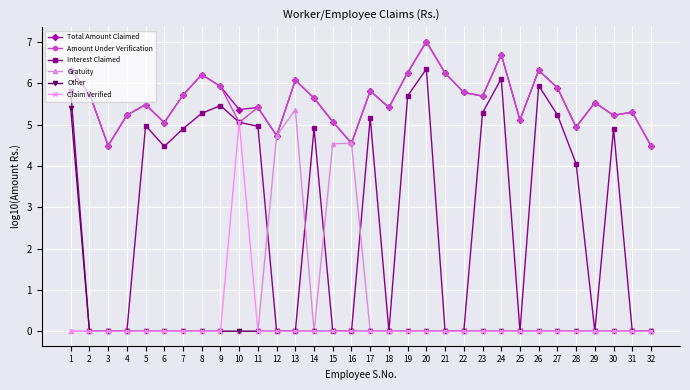

Count the number of data series in this chart.

6